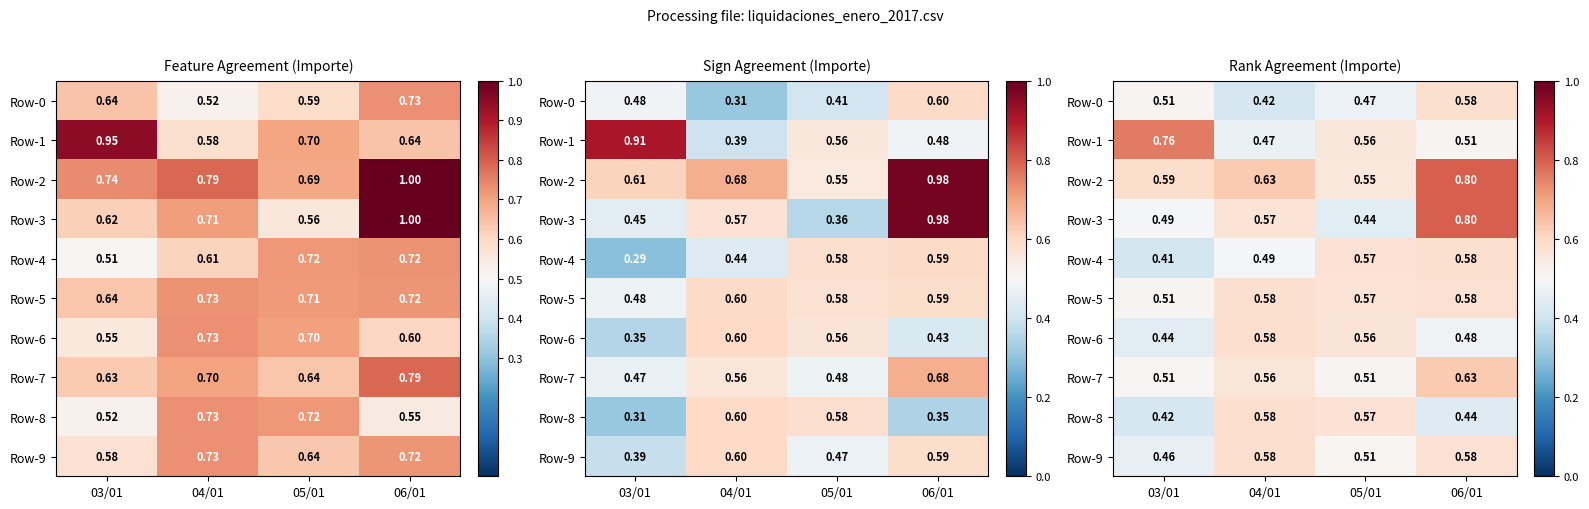

Count the number of data series in this chart.

10